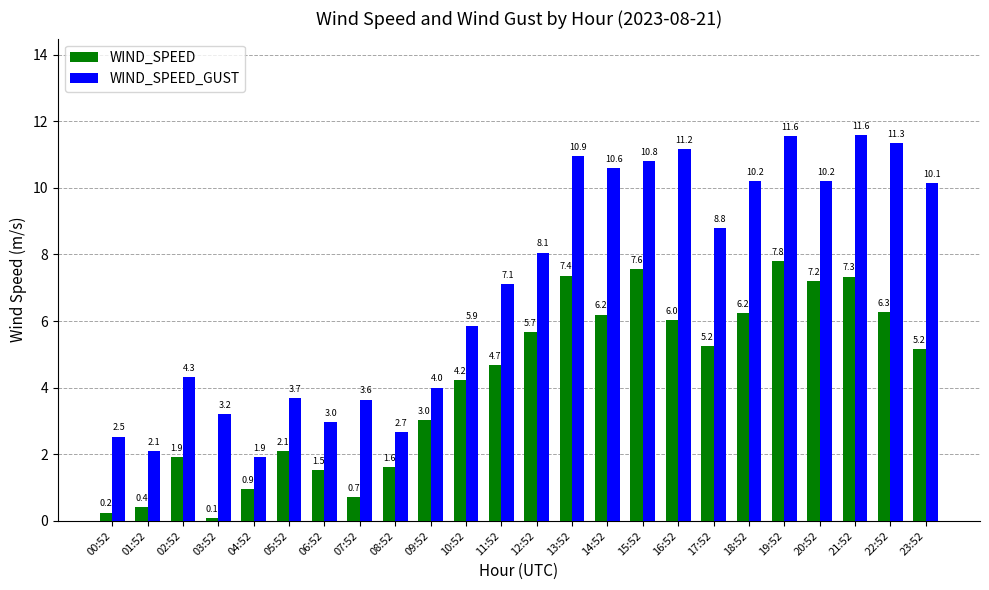

Count the number of data series in this chart.

2